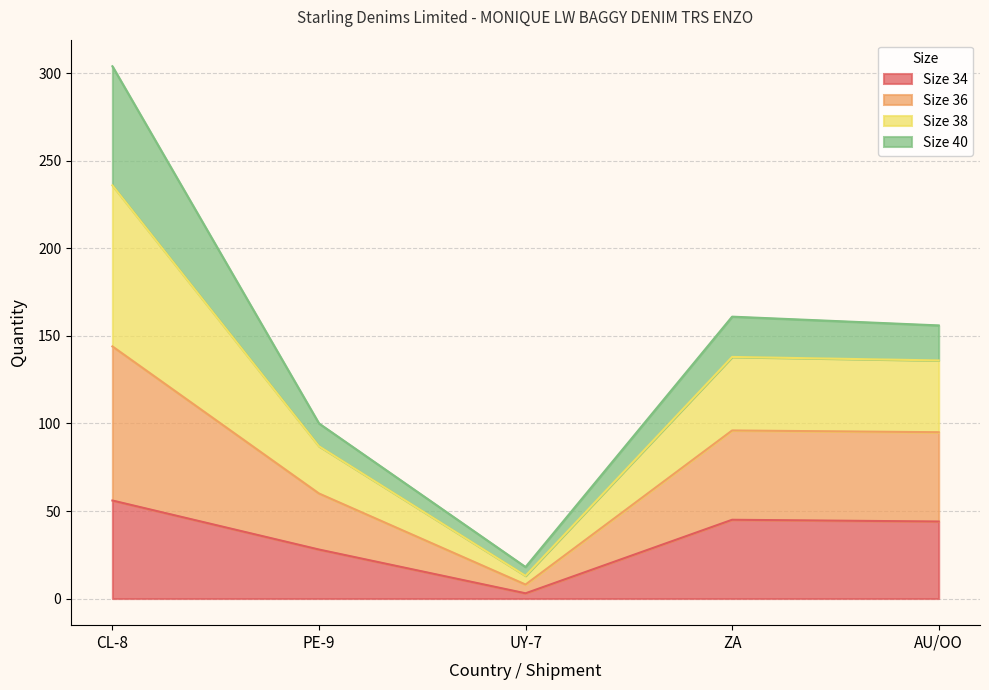

What is the total value across all series at CL-8?

304